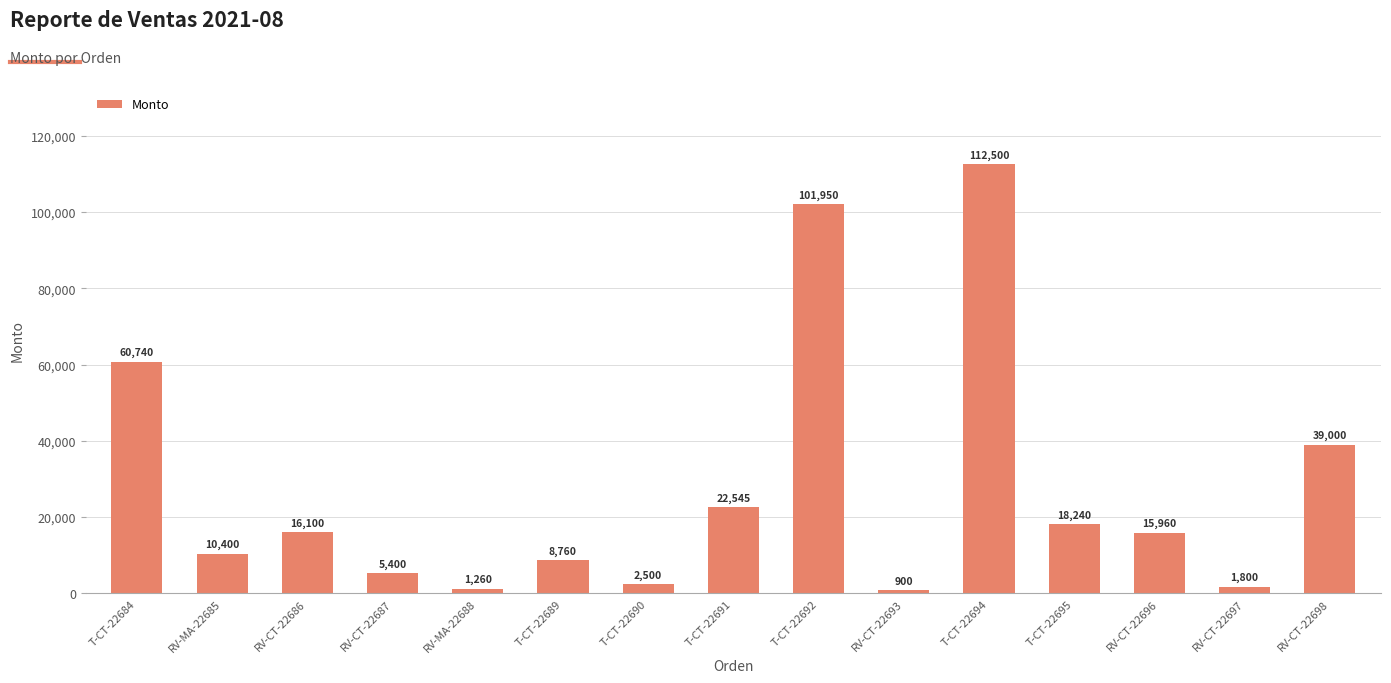

What position from the left is RV-CT-22687?

4